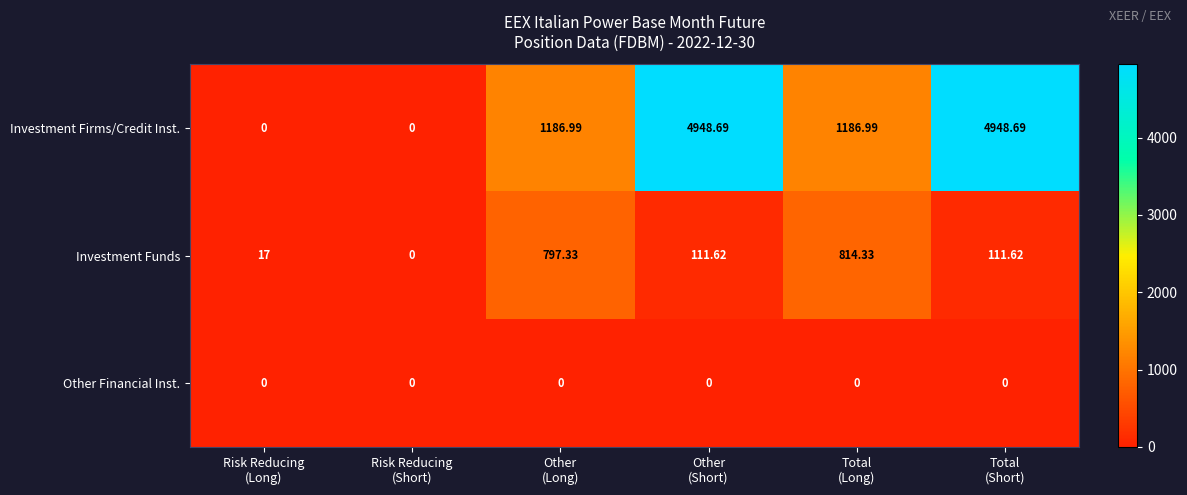

Which series has the largest total across all categories?

Investment Firms/Credit Inst.